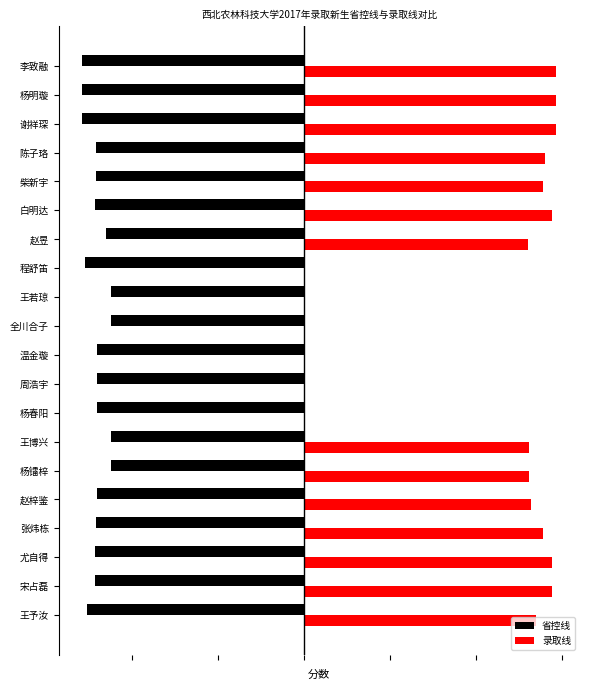

What is the average value?

-482